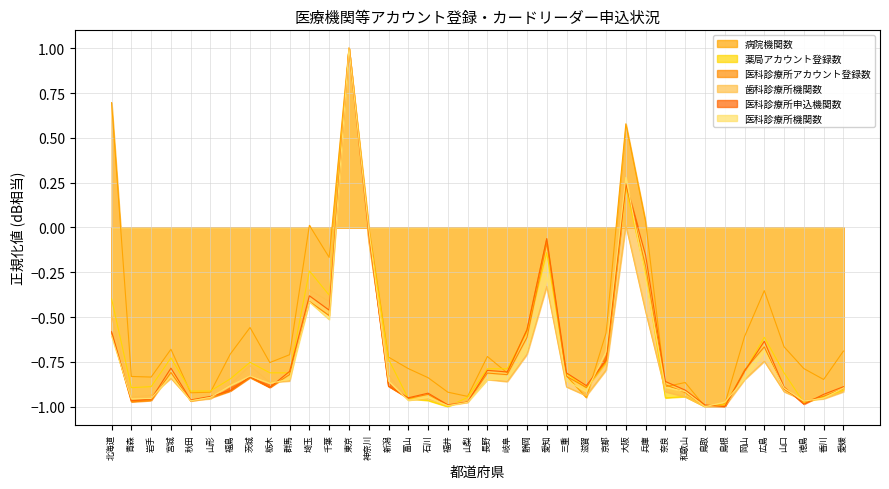

How many positive values does the 医科診療所アカウント登録数 series have?

2